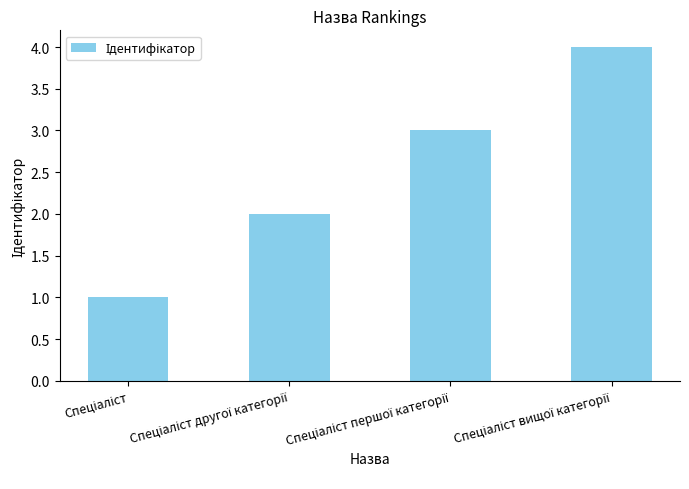

What is the difference between the maximum and minimum values?

3